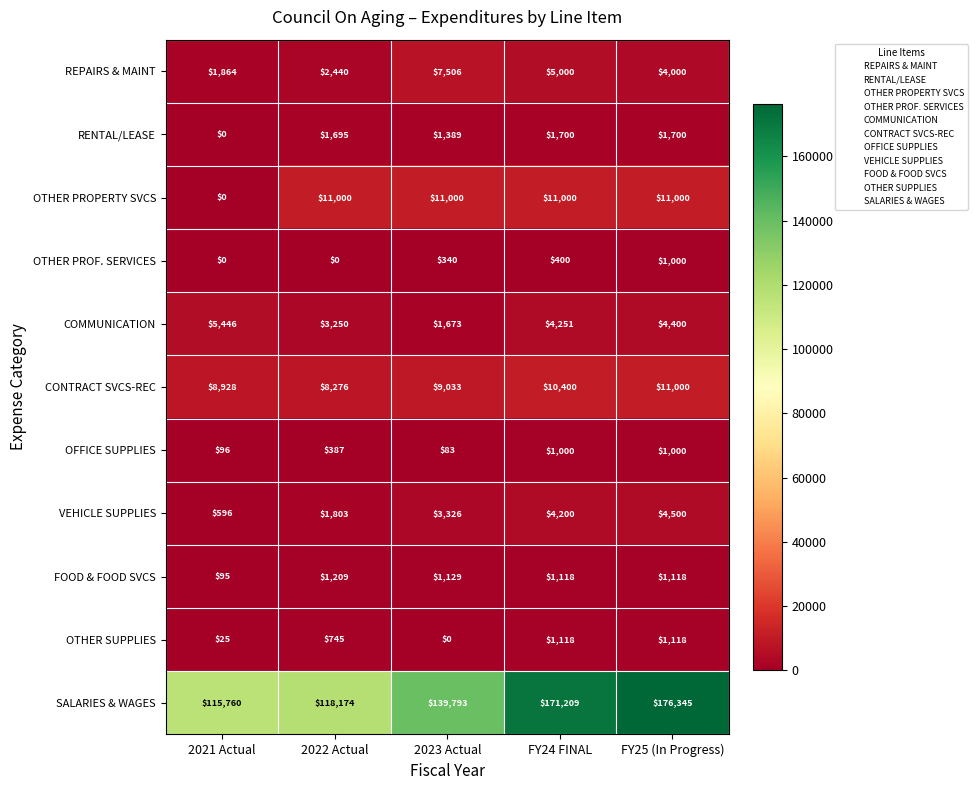

What is the total value across all series at 2021 Actual?

132810